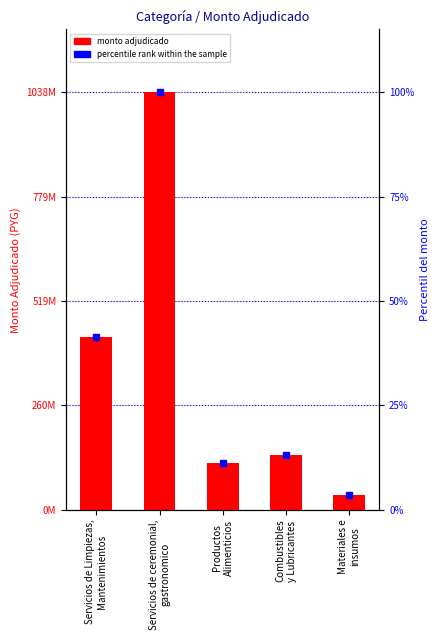

Reading right to left, what are all the values shown in this chart?

37920000	137070000	117029400	1038348000	428933000